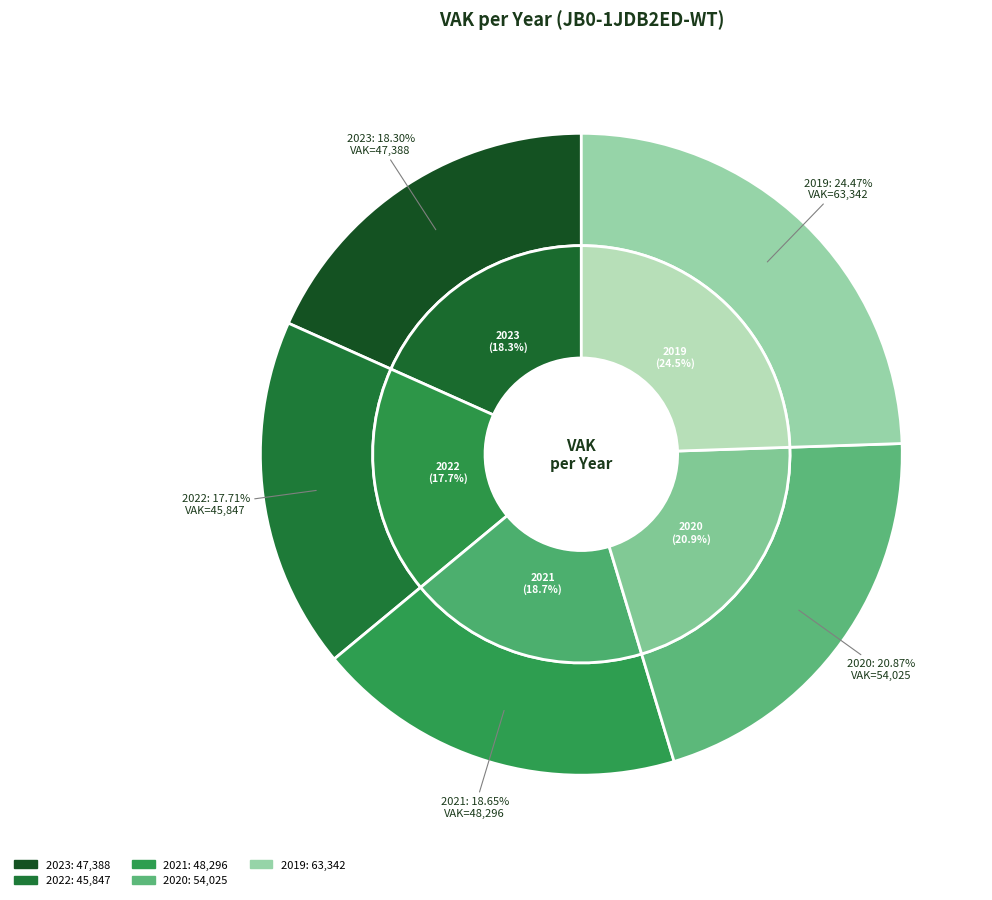

Count the number of slices in the pie.

5